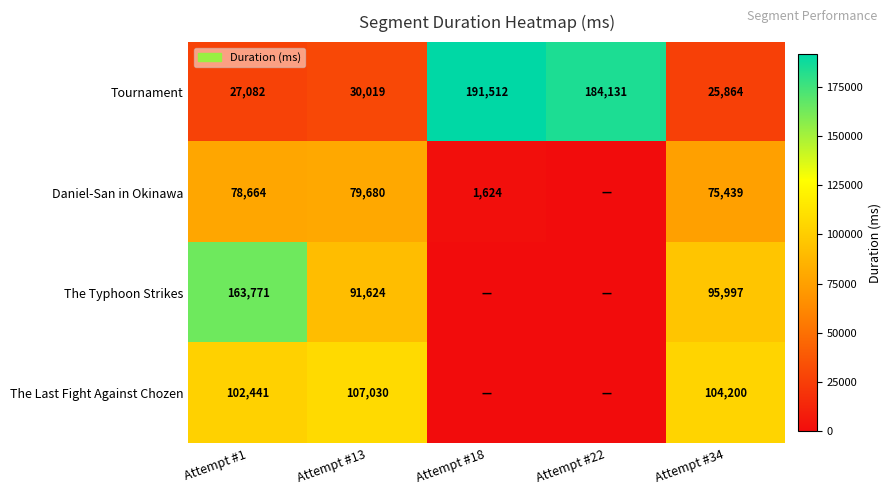

The The Last Fight Against Chozen series shows 156987 at Attempt #13. True or false?

False